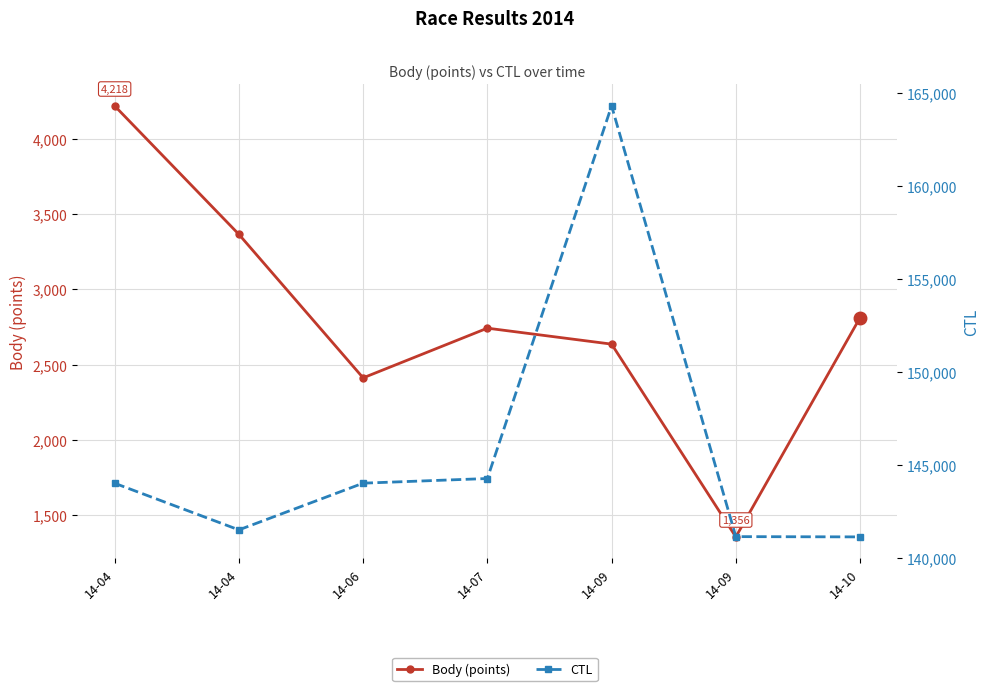

What value does the CTL series have at 14-06, to the nearest 50?

144000